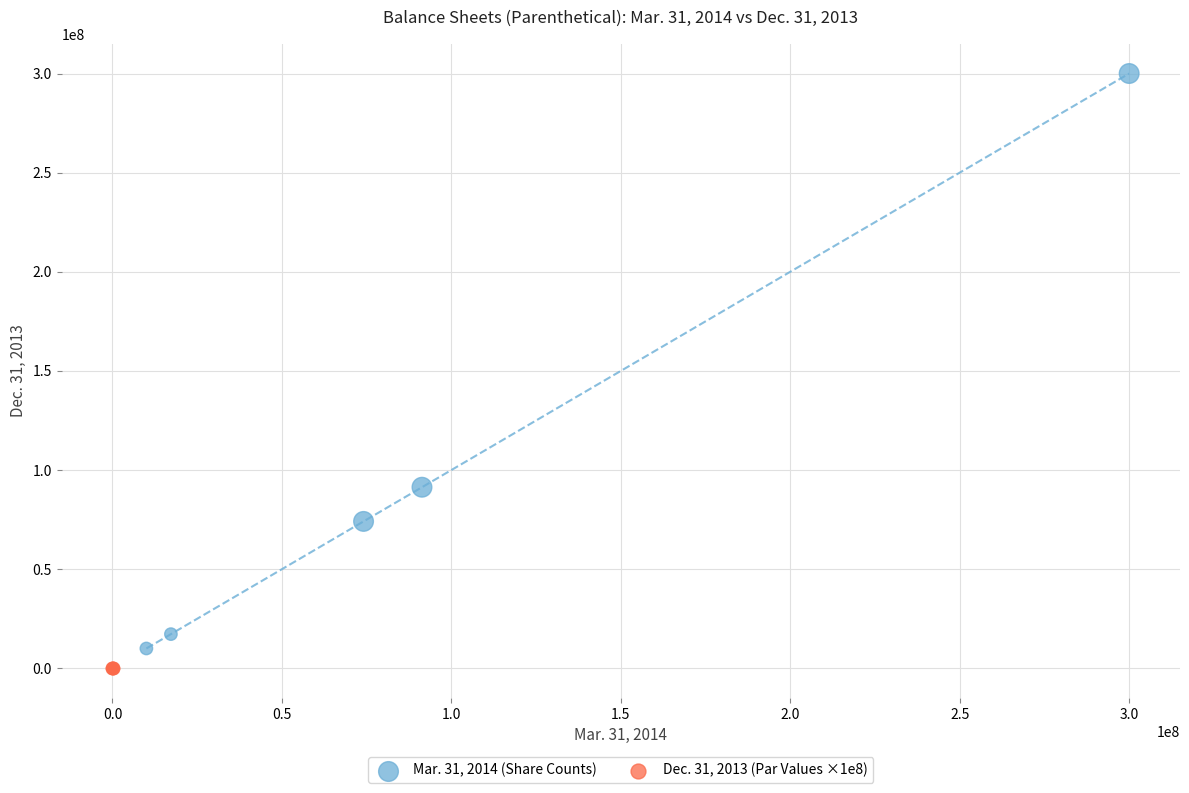

Which series reaches the minimum Y coordinate?

Dec. 31, 2013 (Par Values ×1e8)